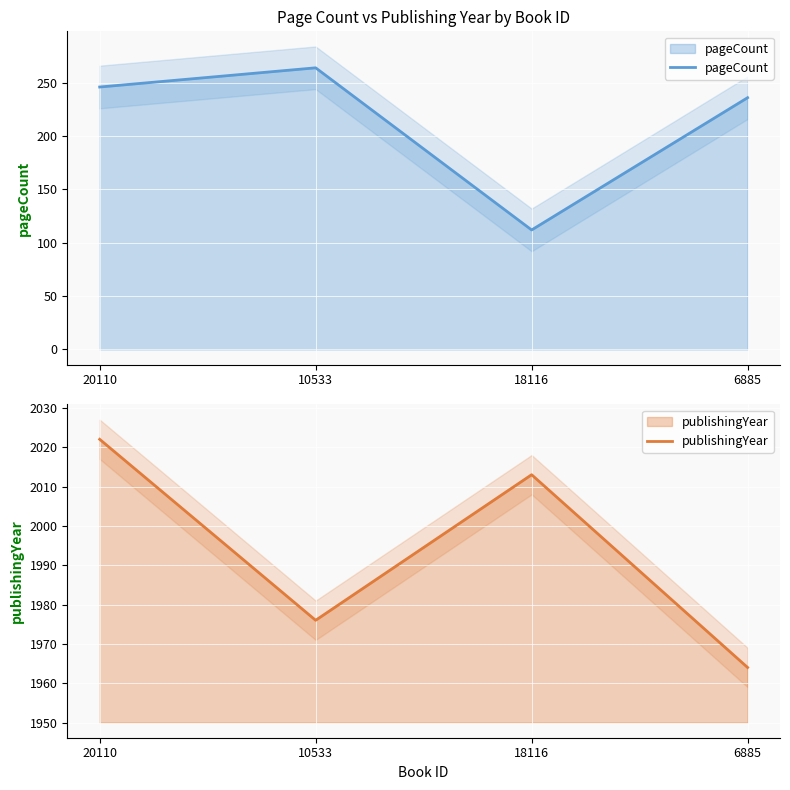

How many series are shown in this chart?

2